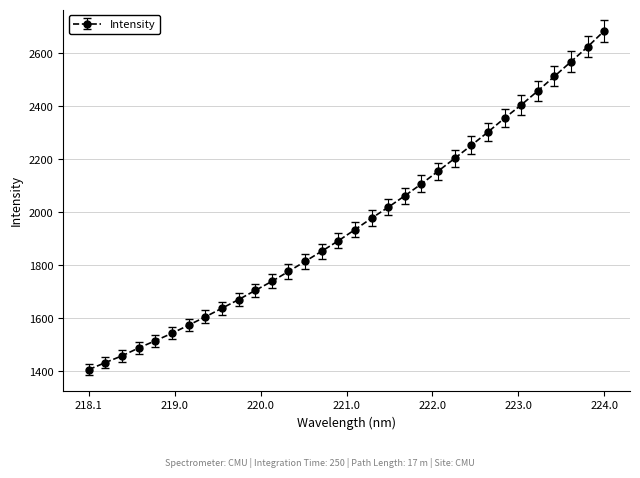

What is the greatest value displayed?

2684.0